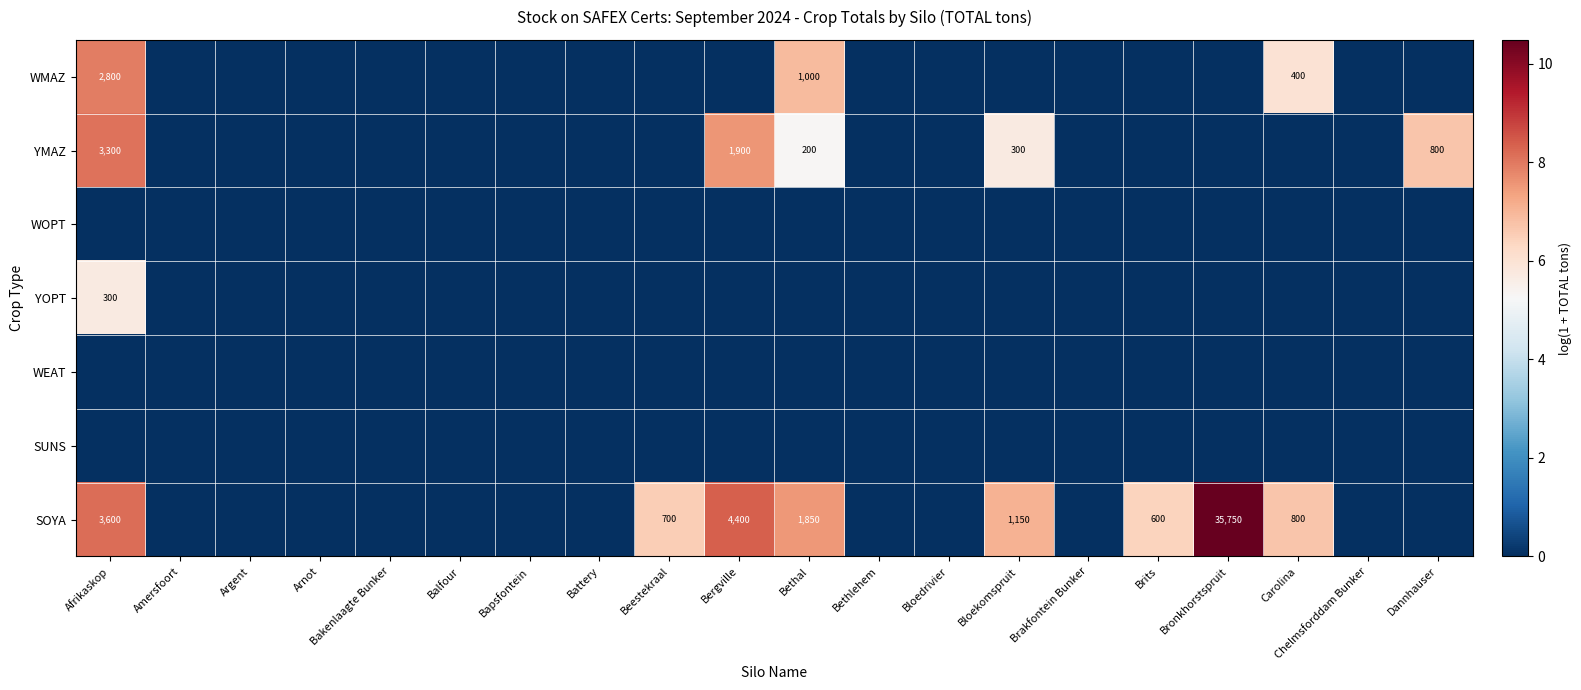

The value of SOYA at Beestekraal is 700. True or false?

True